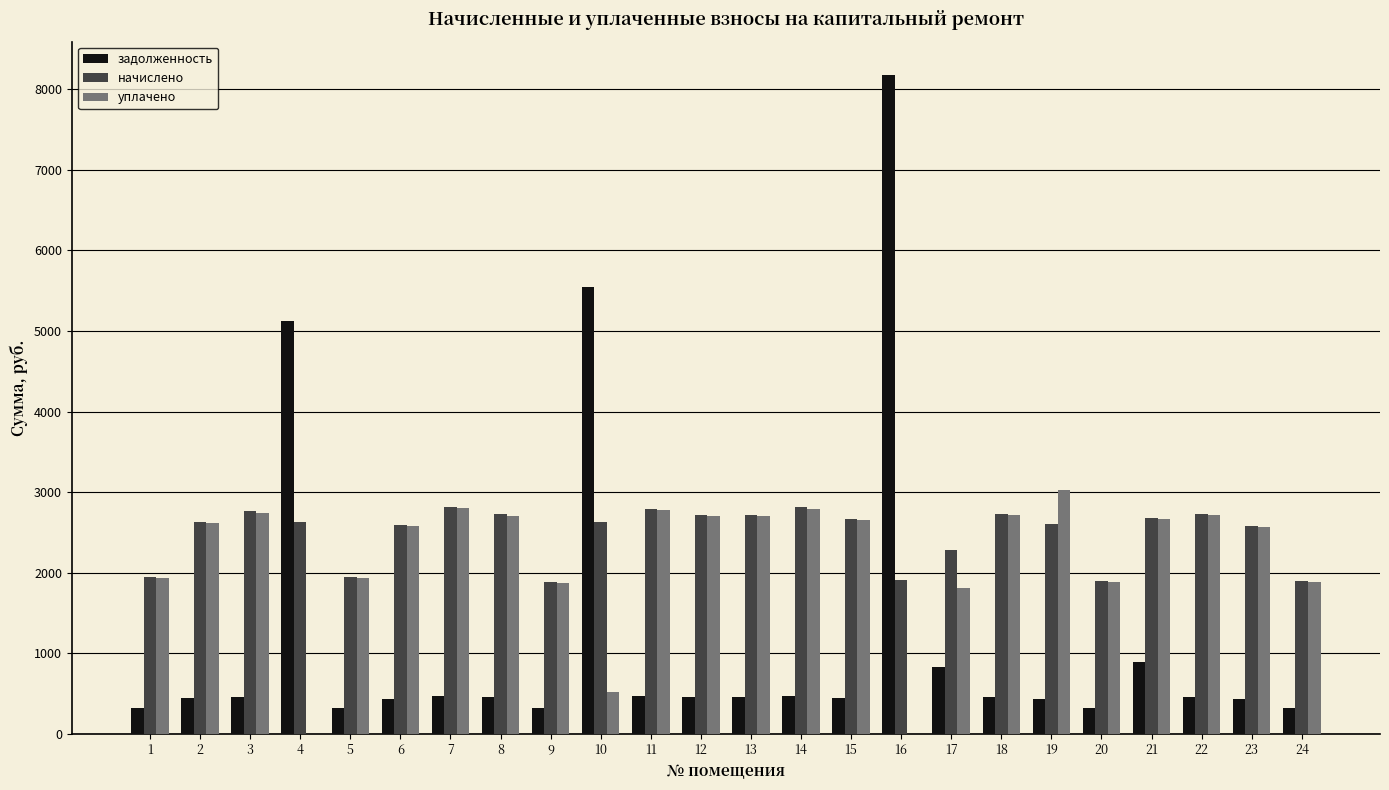

The задолженность series shows 8889.5 at 10. True or false?

False